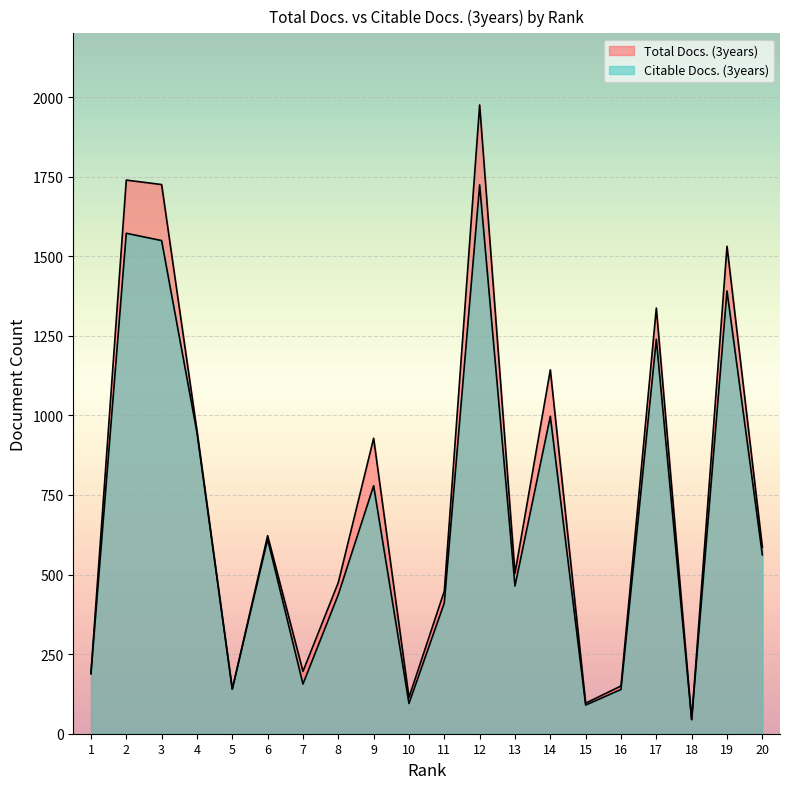

What is the value of the Citable Docs. (3years) point at the 17th from the left?

1239